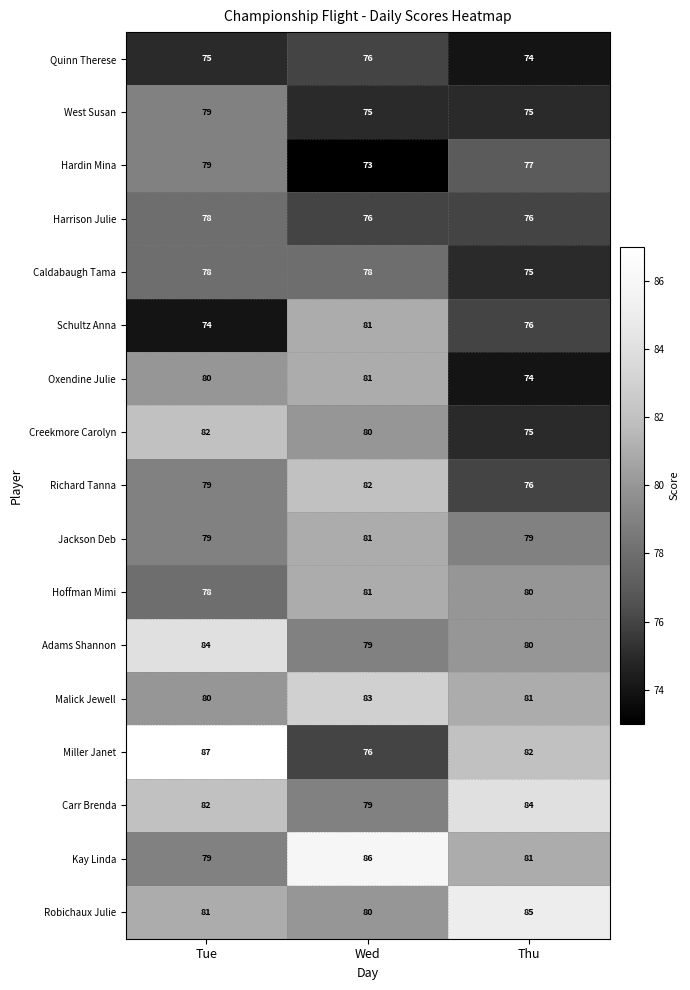

What is the total value across all series at Tue?

1354